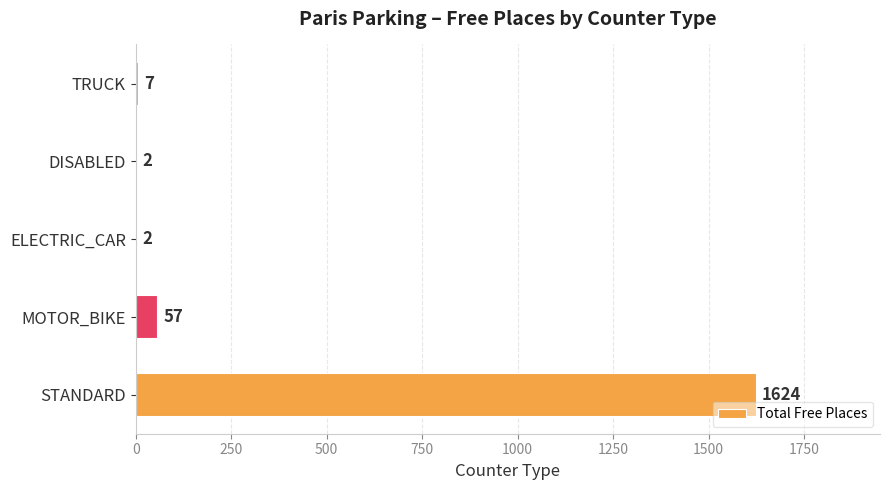

What is the maximum value shown in the chart?

1624